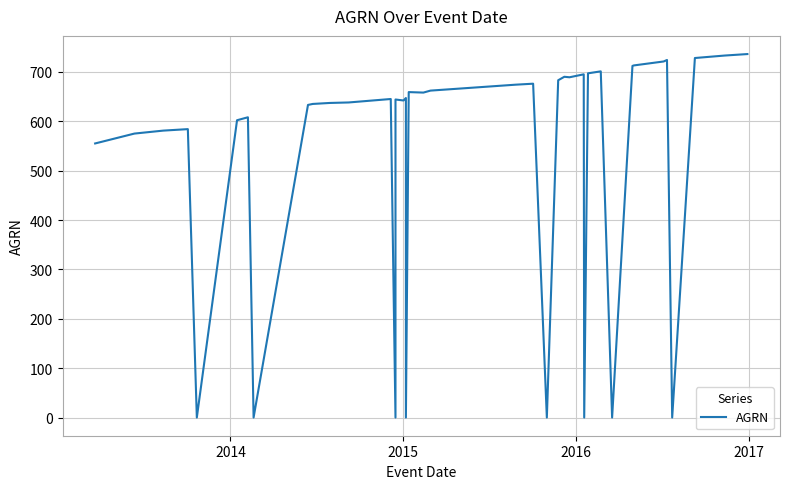

How many data points are less than 645?

20